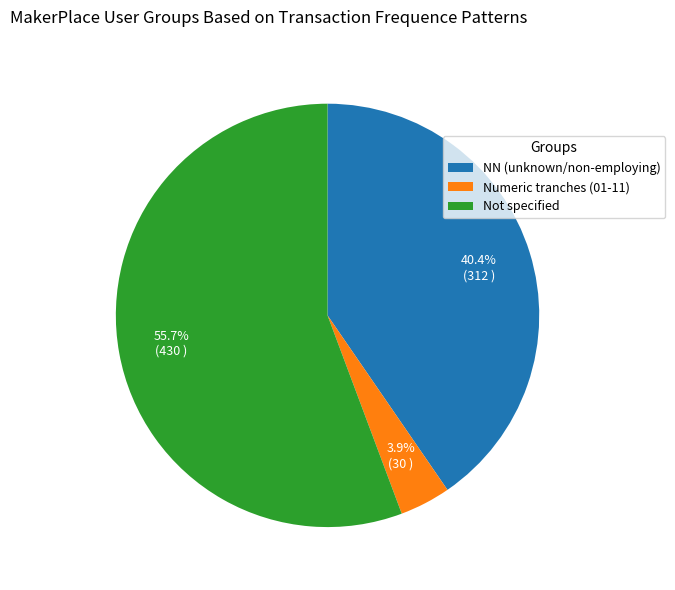

Does any single category account for the majority?

Yes